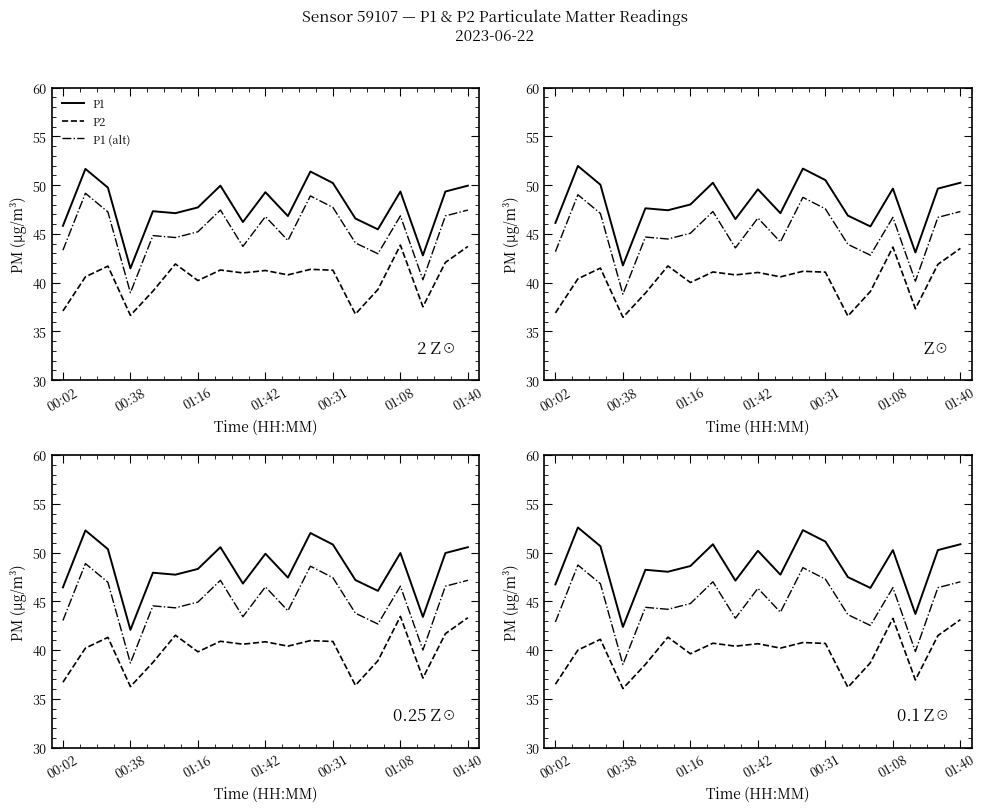

What is the difference between the P1 values at 13 and 00:38?

5.1